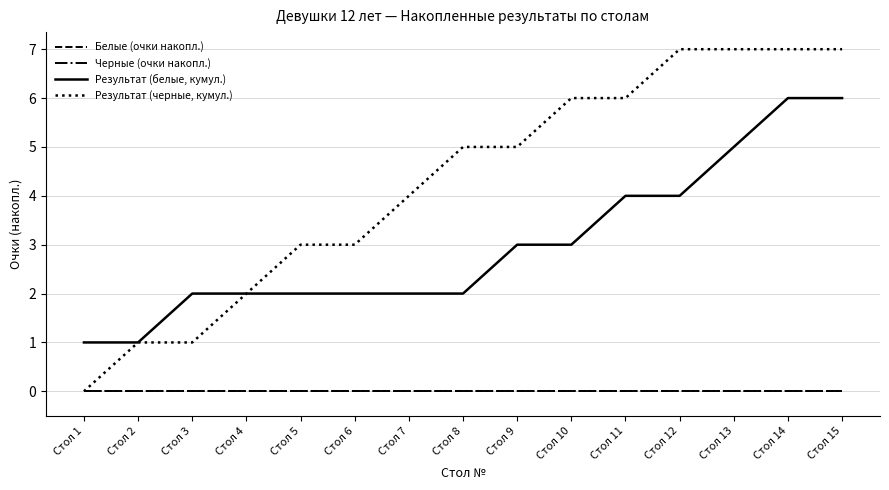

Does the chart have visible grid lines?

Yes